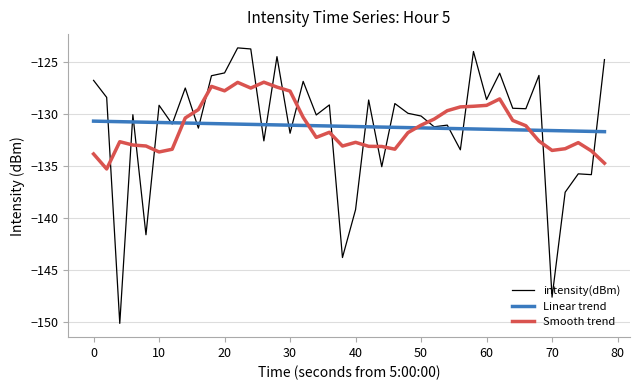

How many distinct data groups are displayed?

3